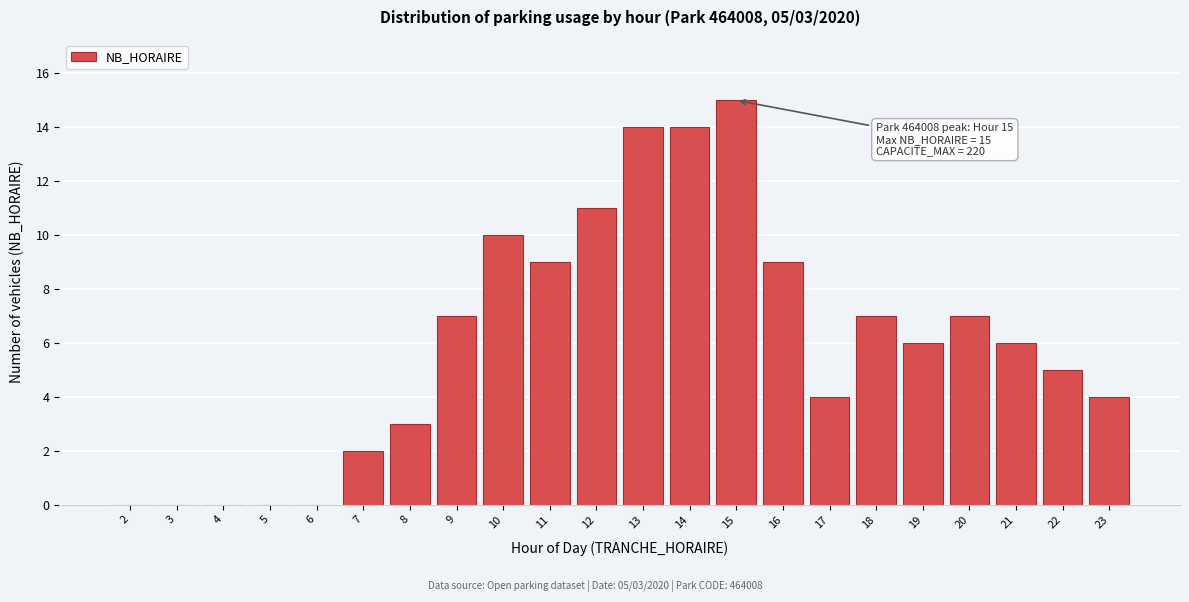

Reading left to right, what are all the values shown in this chart?

2=0	3=0	4=0	5=0	6=0	7=2	8=3	9=7	10=10	11=9	12=11	13=14	14=14	15=15	16=9	17=4	18=7	19=6	20=7	21=6	22=5	23=4